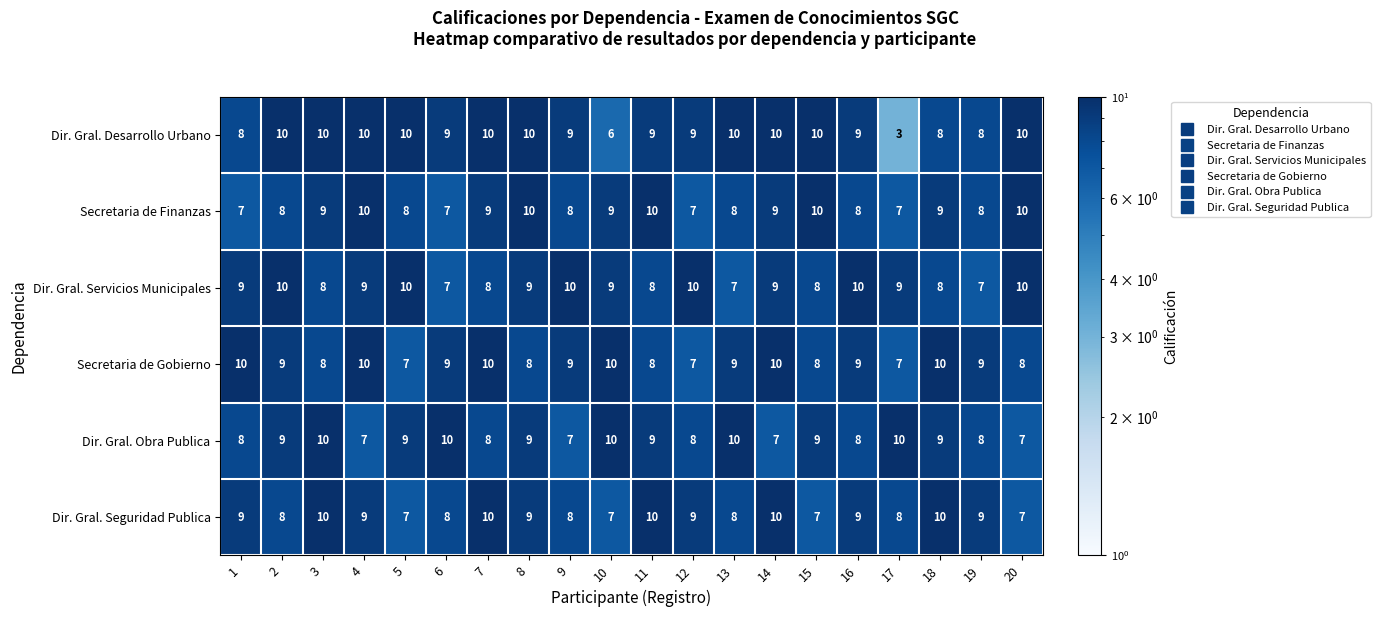

What is the difference between the second highest and minimum values in the Dir. Gral. Obra Publica series?

3